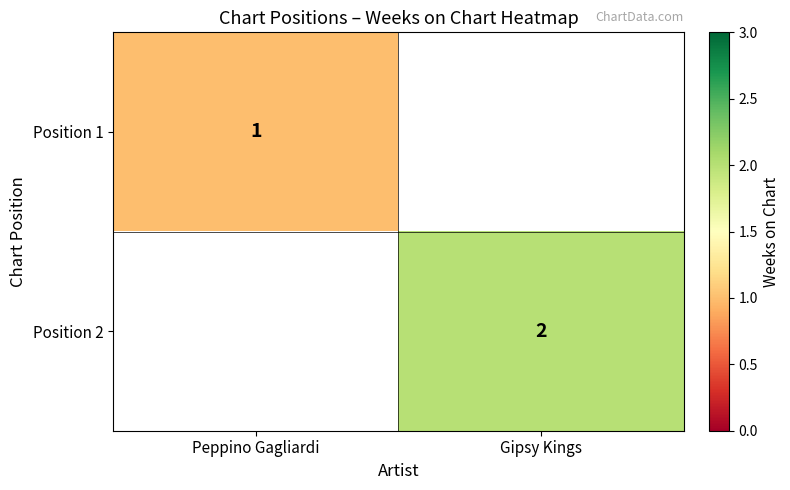

The value of Position 1 at Peppino Gagliardi is 1. True or false?

True